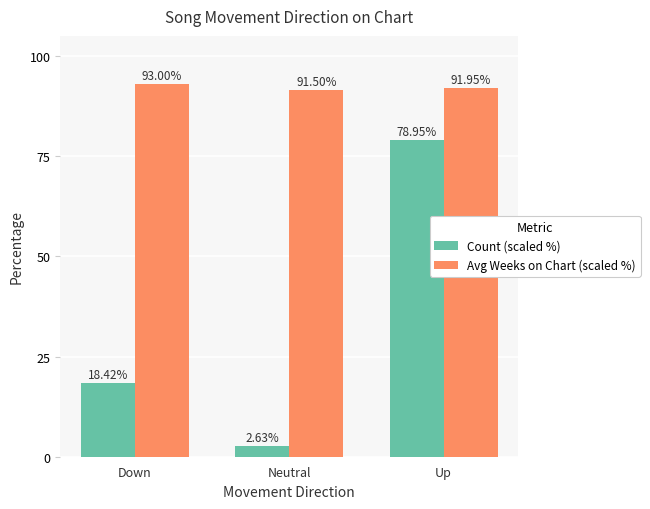

At which category is the sum across all series the highest?

Up